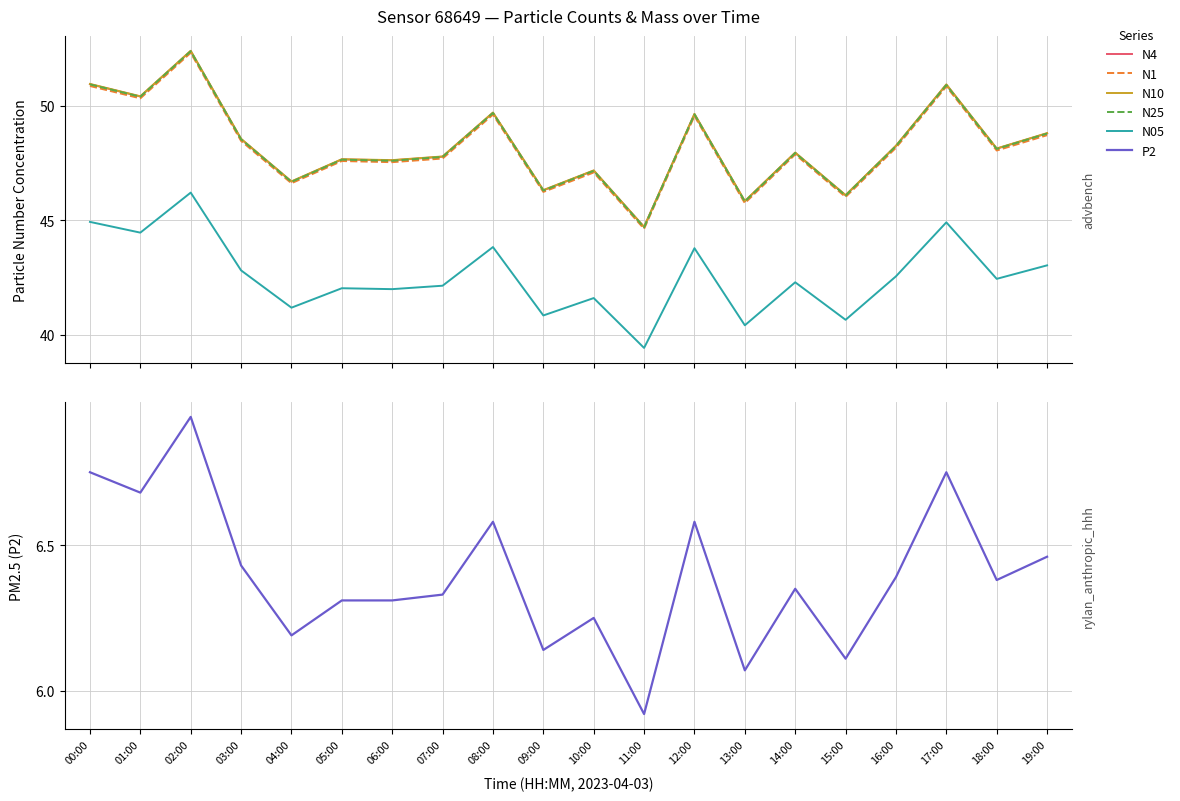

True or false: N10 has a value of 51.0 at 00:00.

True